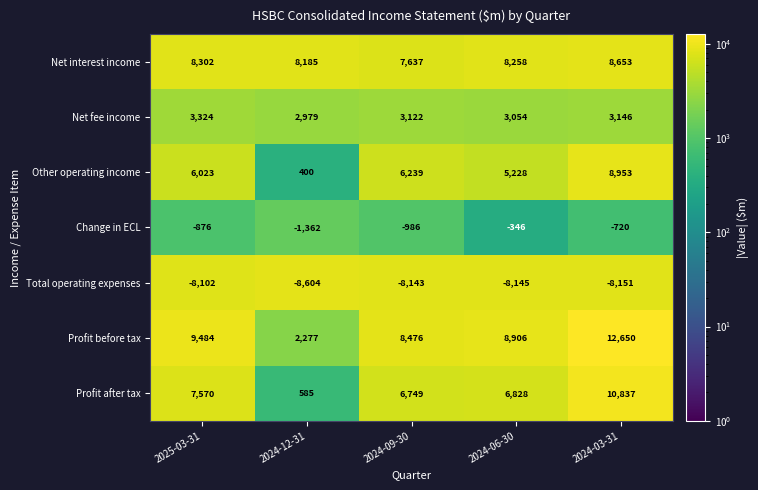

Which series changed the most between 2024-12-31 and 2024-06-30?

Profit before tax